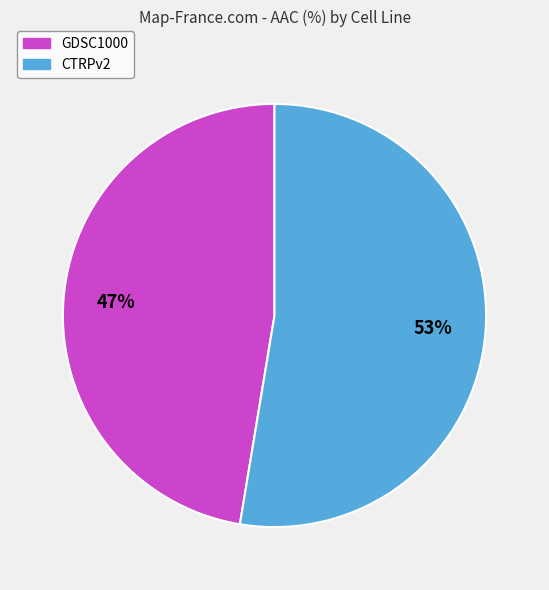

Which category accounts for the majority?

CTRPv2